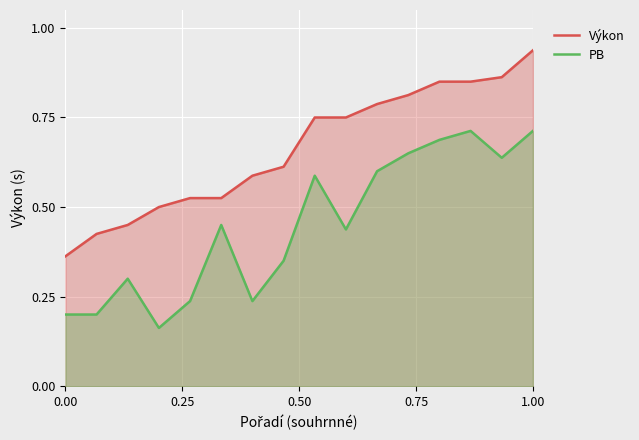

Which series has the widest spread of values?

Výkon